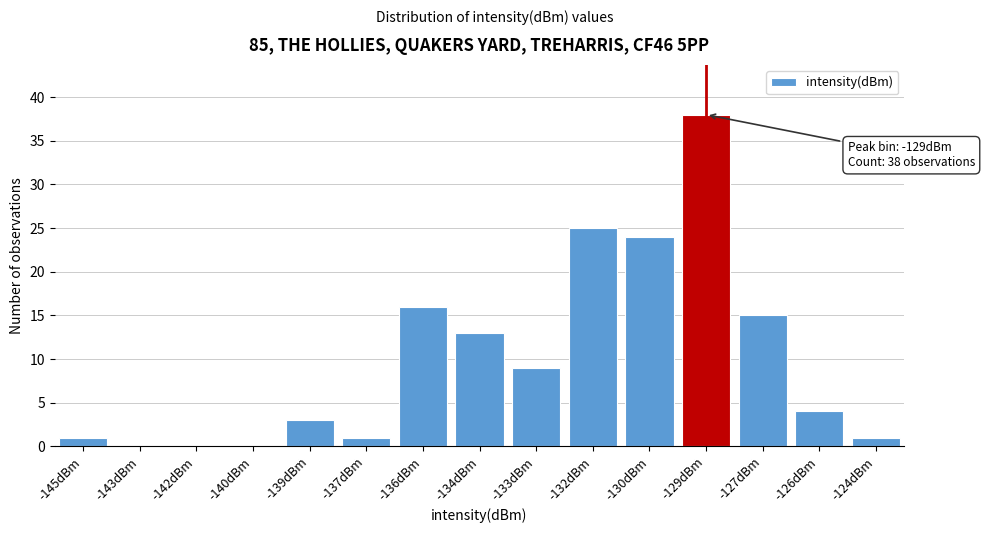

Reading left to right, list all the values displayed in this chart.

-145dBm=1	-143dBm=0	-142dBm=0	-140dBm=0	-139dBm=3	-137dBm=1	-136dBm=16	-134dBm=13	-133dBm=9	-132dBm=25	-130dBm=24	-129dBm=38	-127dBm=15	-126dBm=4	-124dBm=1